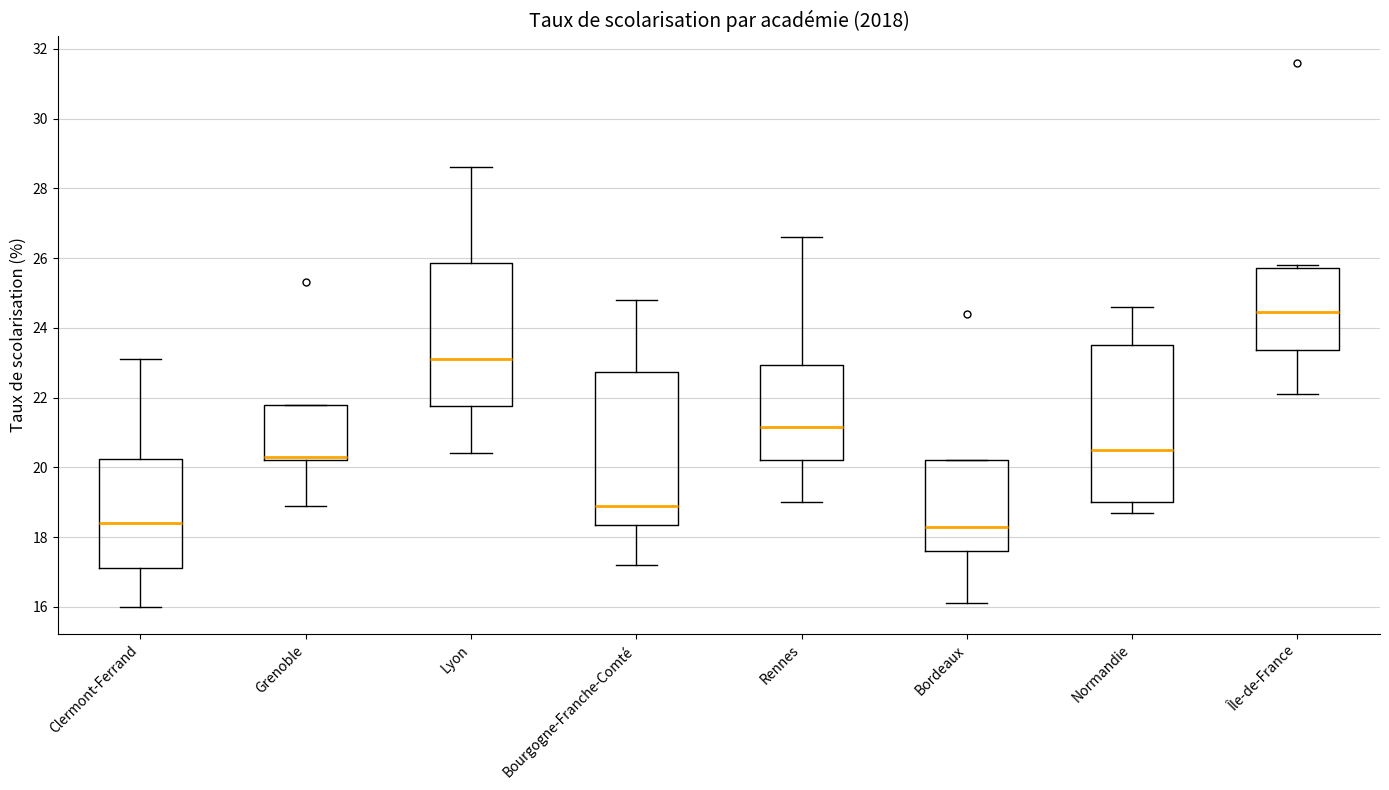

Reading left to right, transcribe this box plot: for each box, give where its median line is, the range the box spans, and where its two whiskers end, as read against the y-axis. The values are not printed on the chart, so give them approximately, as read against the axis.

Clermont-Ferrand: median 18.4, box 17.2 to 20.2, whiskers 16.0 to 23.2
Grenoble: median 20.4, box 20.2 to 21.8, whiskers 19.0 to 21.8
Lyon: median 23.2, box 21.8 to 25.8, whiskers 20.4 to 28.6
Bourgogne-Franche-Comté: median 19.0, box 18.4 to 22.8, whiskers 17.2 to 24.8
Rennes: median 21.2, box 20.2 to 23.0, whiskers 19.0 to 26.6
Bordeaux: median 18.4, box 17.6 to 20.2, whiskers 16.2 to 20.2
Normandie: median 20.6, box 19.0 to 23.6, whiskers 18.8 to 24.6
Île-de-France: median 24.4, box 23.4 to 25.8, whiskers 22.2 to 25.8 (just above the box's upper edge)